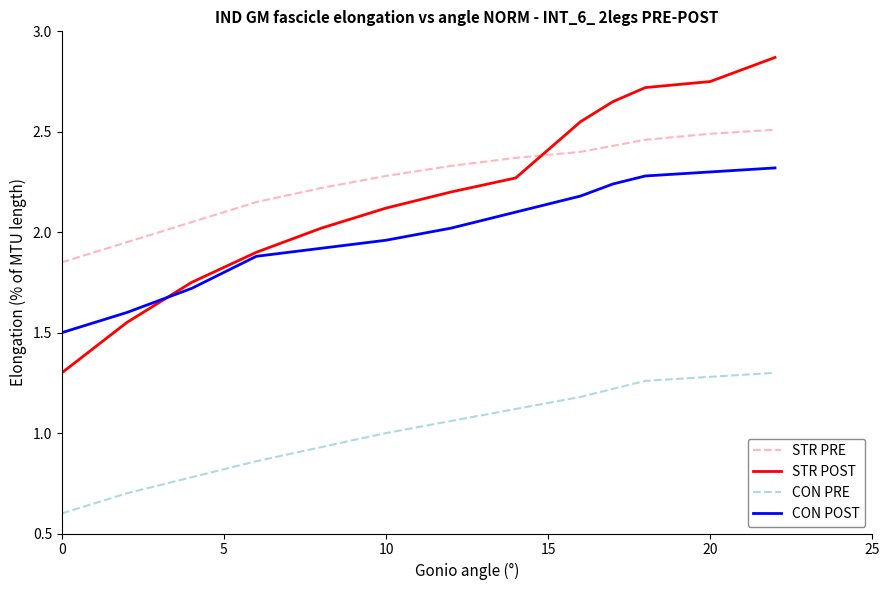

List the series in order of their peak value, lowest first.

CON PRE, CON POST, STR PRE, STR POST